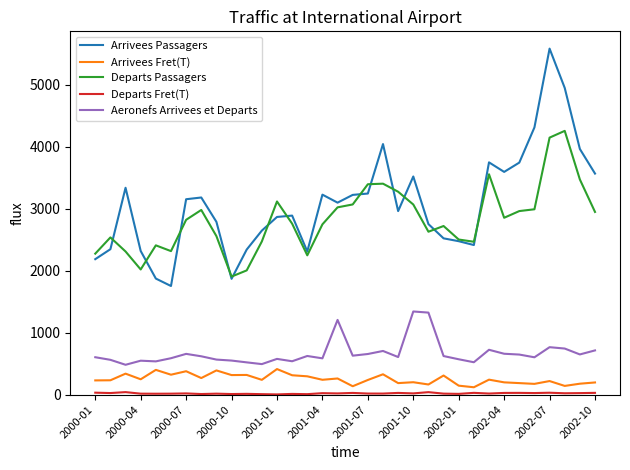

True or false: Arrivees Fret(T) and Aeronefs Arrivees et Departs intersect in this chart.

False